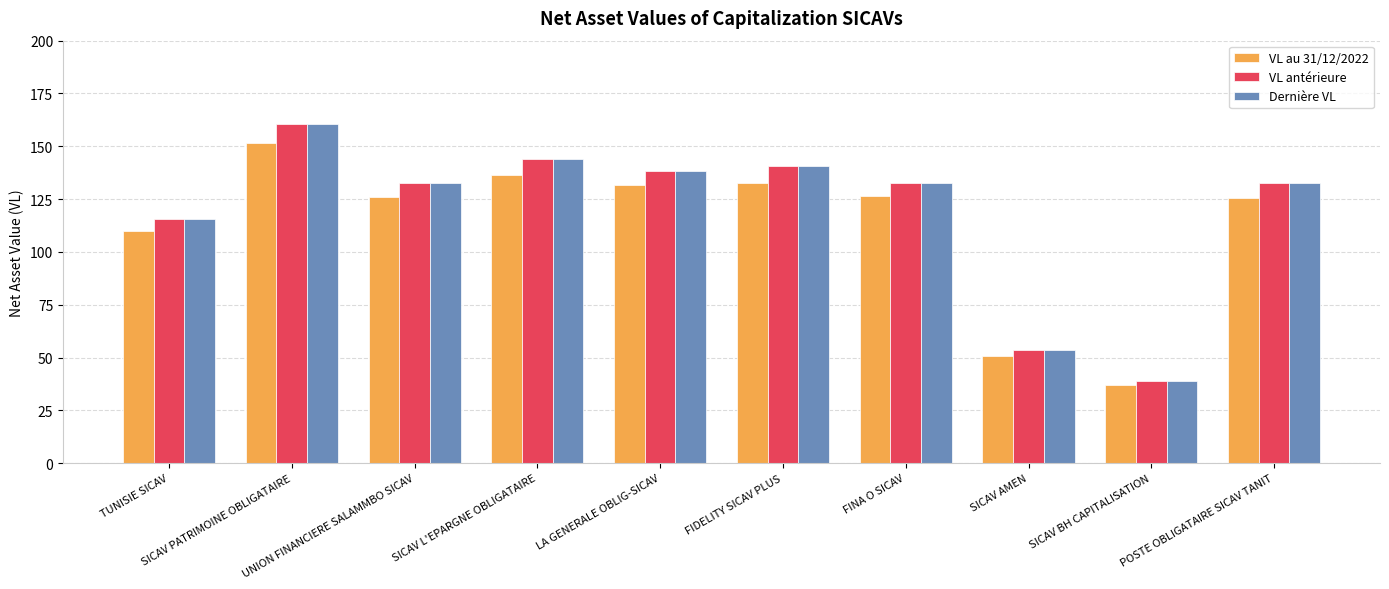

What is the average value of the VL au 31/12/2022 series?

112.7